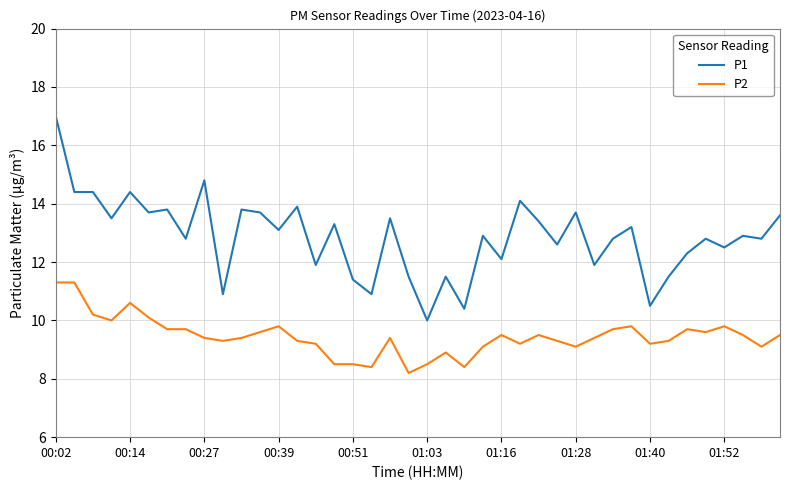

What are all the series names shown in the legend?

P1, P2